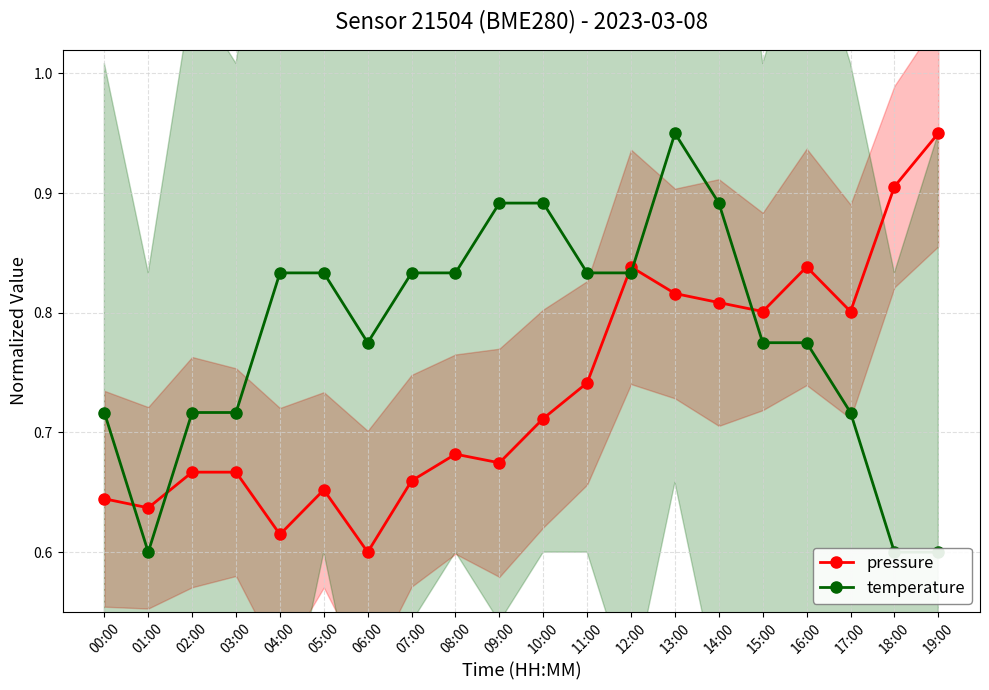

Is this an area chart (filled region under the line)?

No